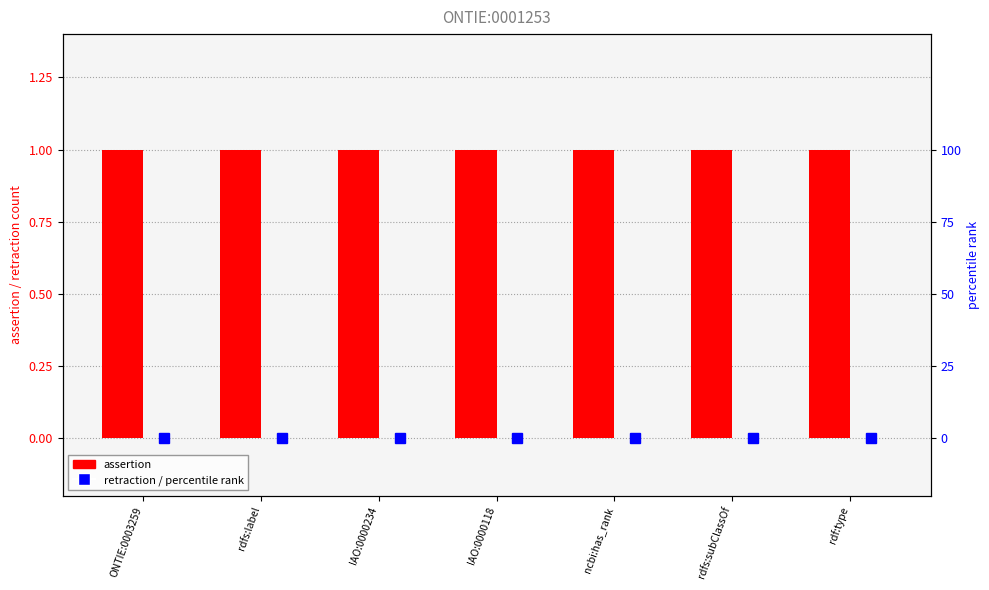

Which series has the largest total across all categories?

assertion